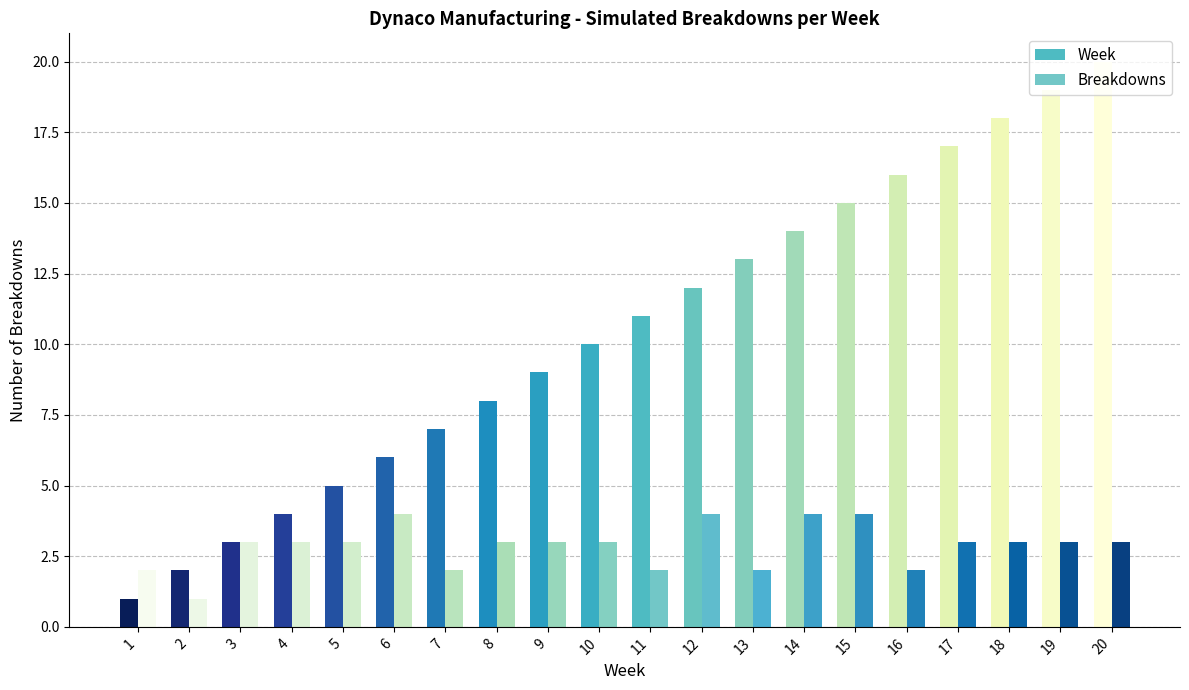

At which category does the chart reach its minimum across all series?

1